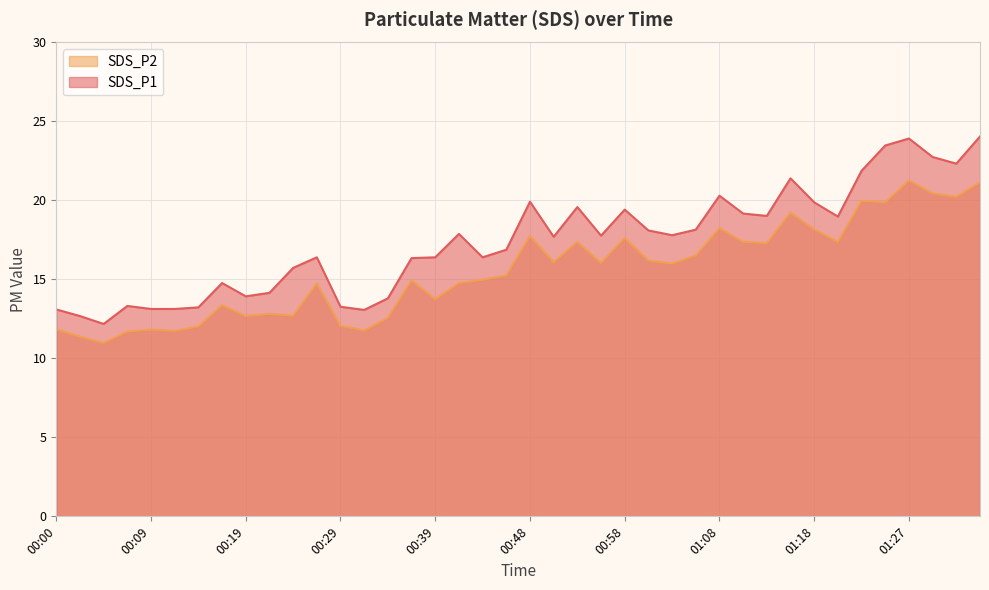

What is the difference between the highest and lowest values at 00:58?

1.8